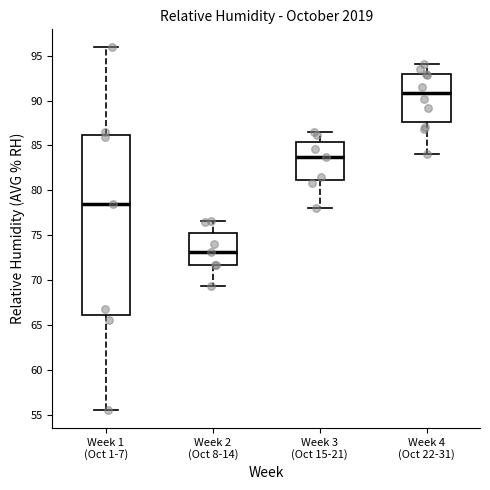

Which box has the highest median line?

Week 4 (Oct 22-31)